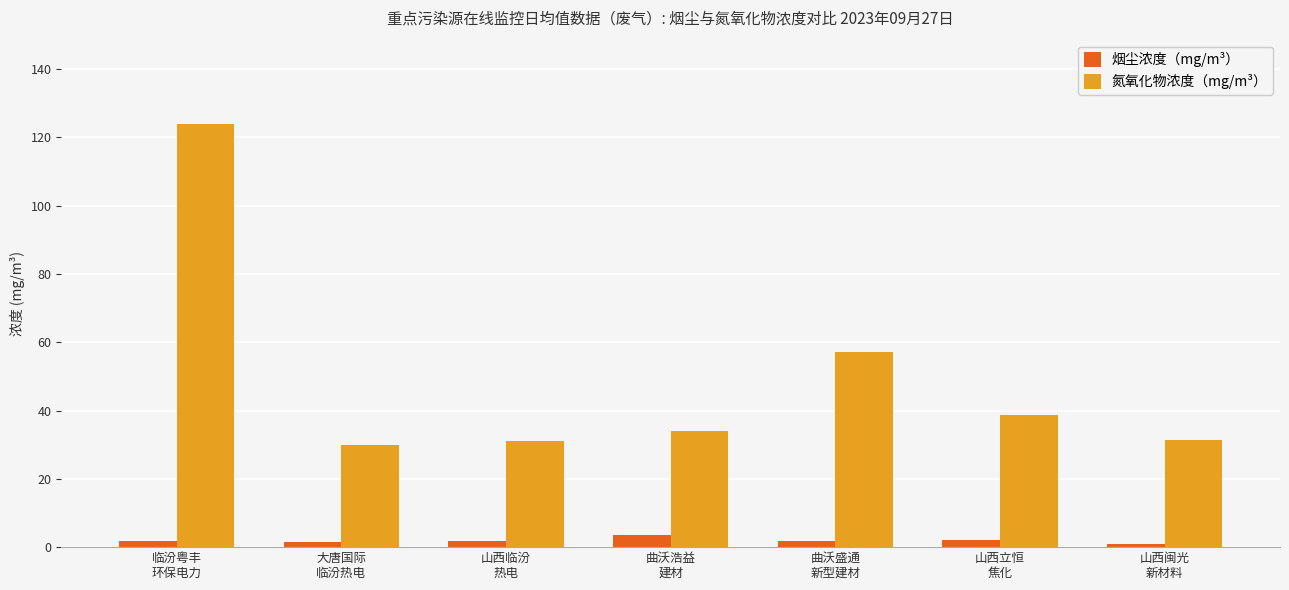

How many bars are there in each group?

2